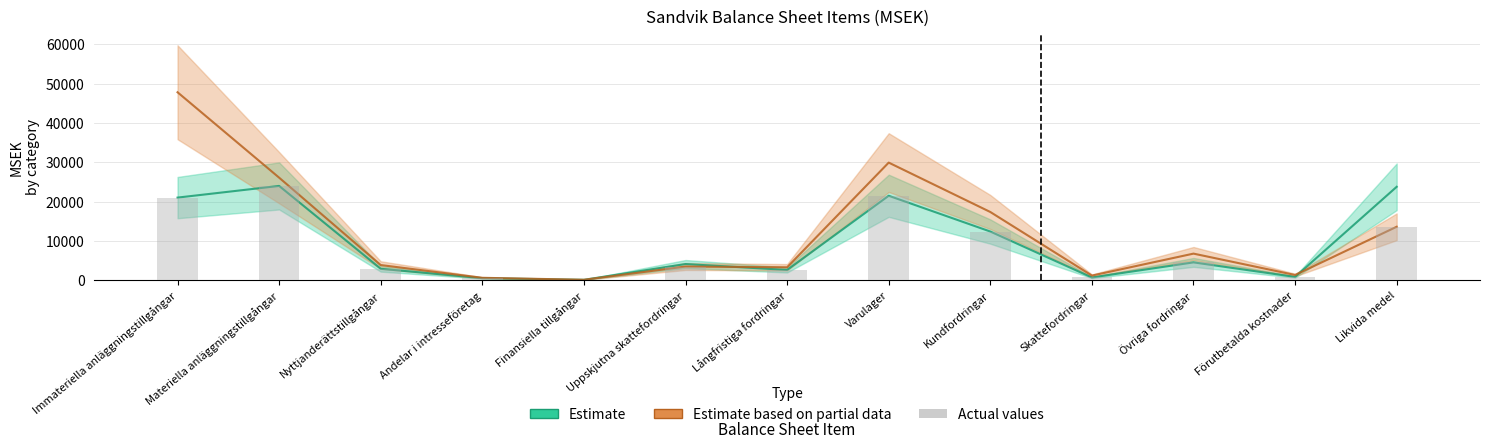

What is the maximum value shown in the chart?

23975